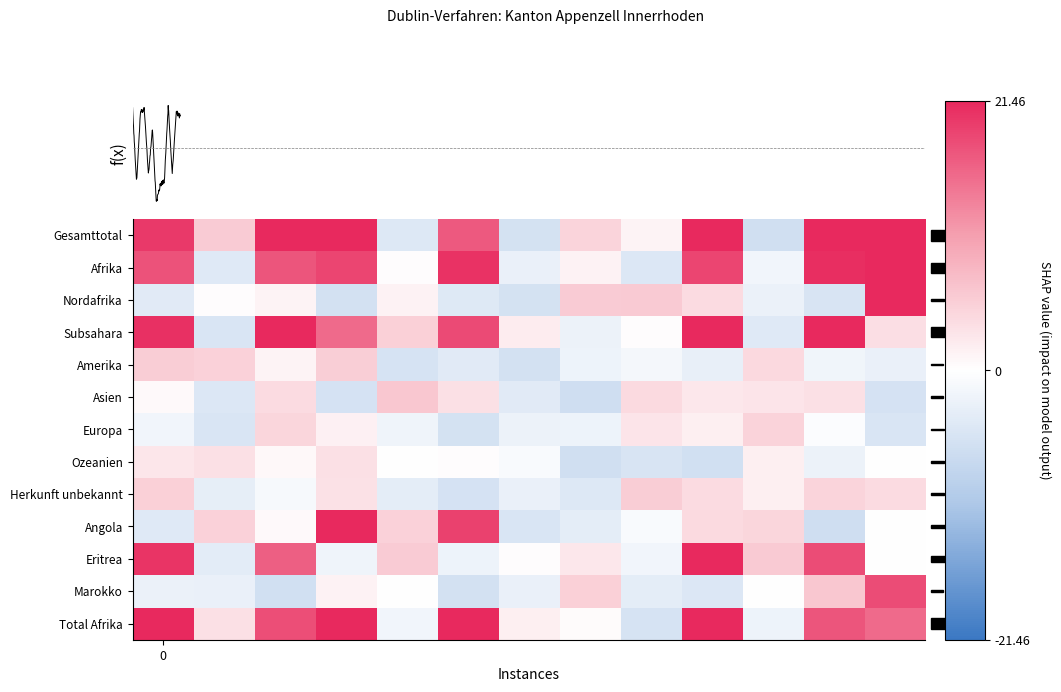

Which series has the largest range (max minus min)?

Angola